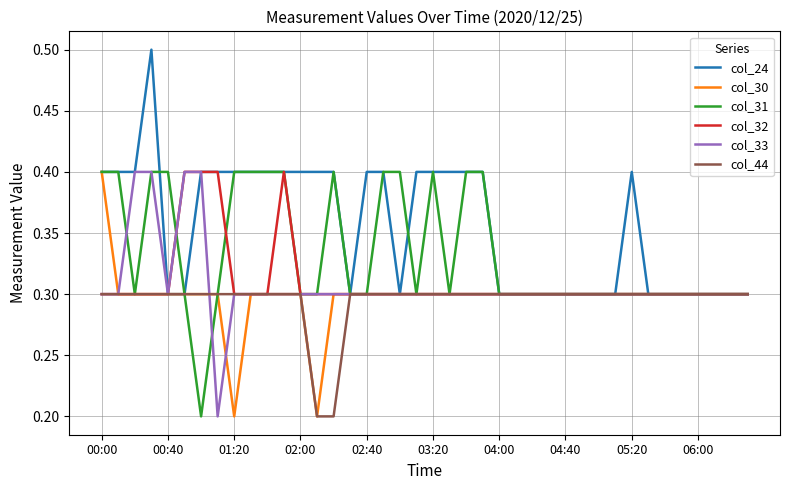

What is the maximum value for col_32?

0.4